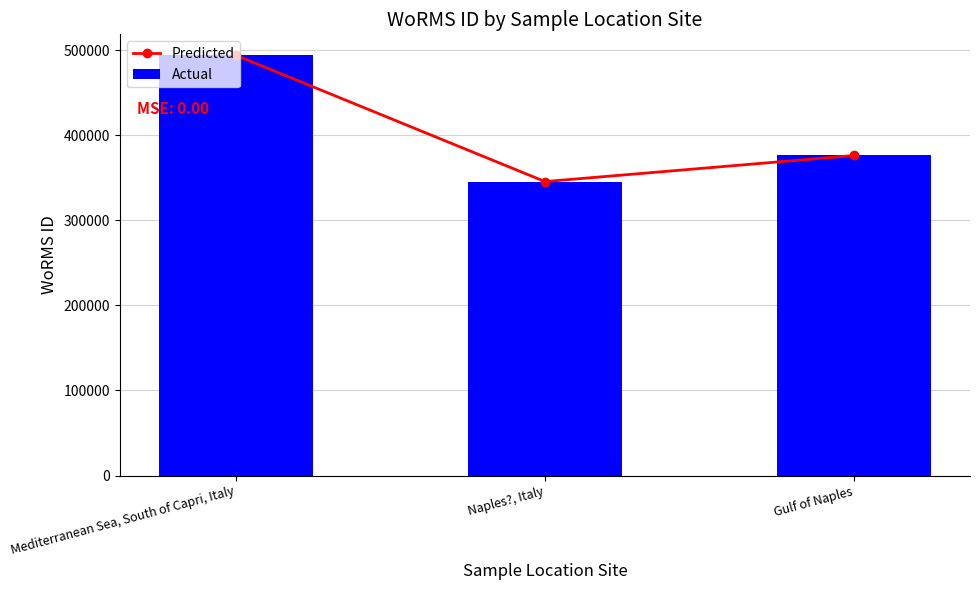

What is the sum of all Actual values?

1215426